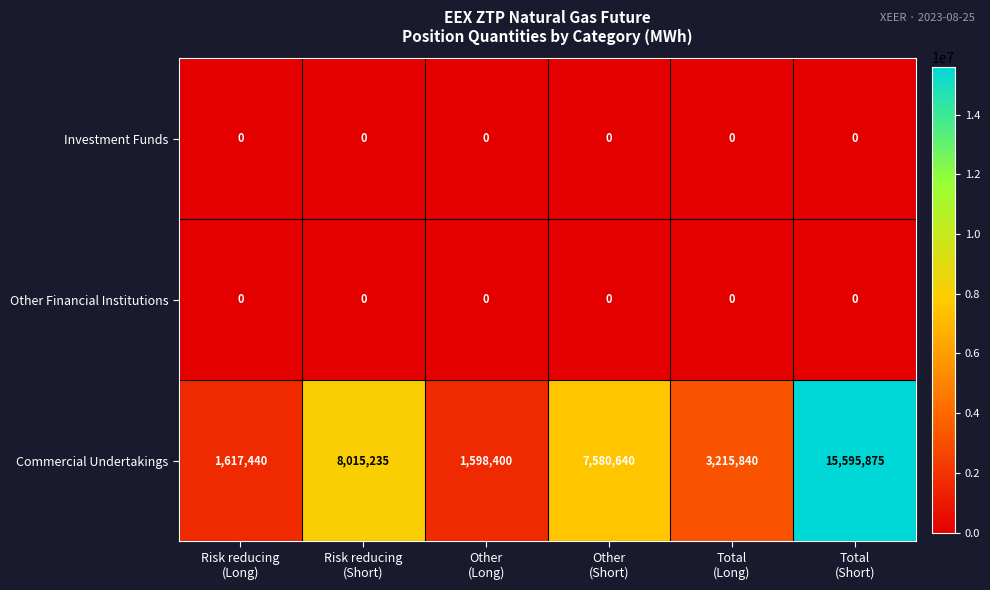

Which series has the largest range (max minus min)?

Commercial Undertakings